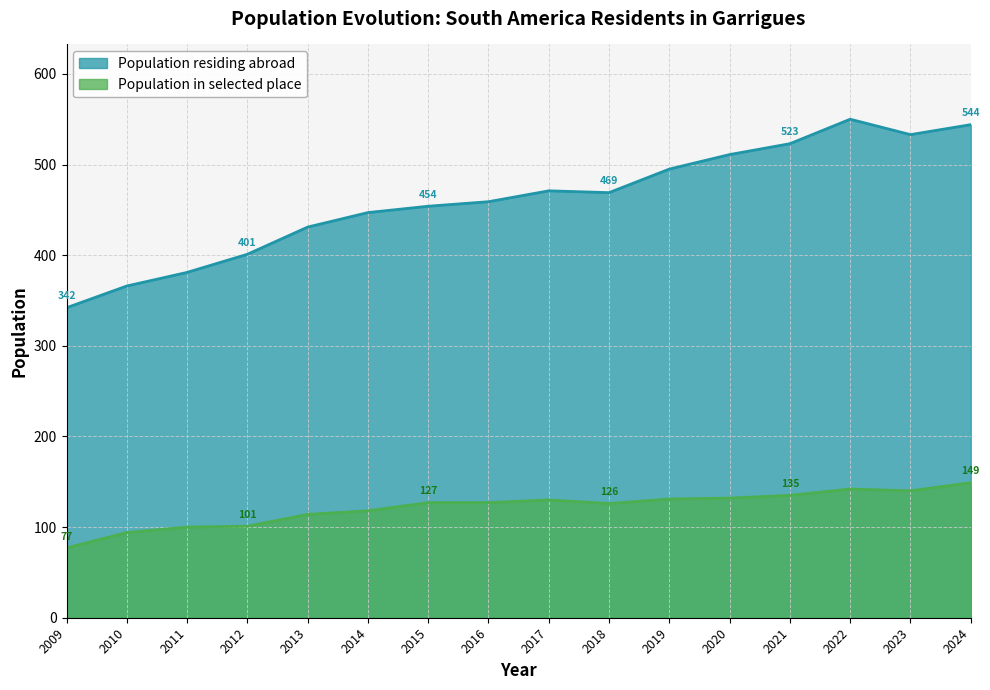

Is it true that Population residing abroad equals 459 at 2016?

True